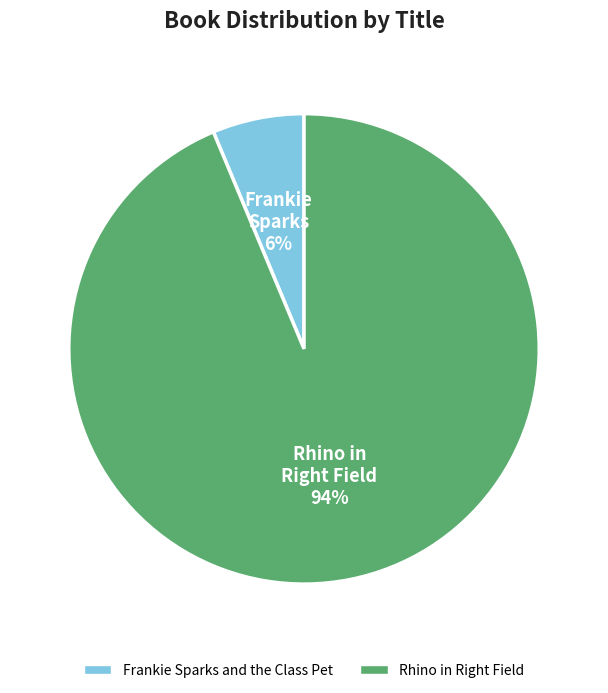

The Frankie Sparks and the Class Pet slice represents 6% of the pie. True or false?

True